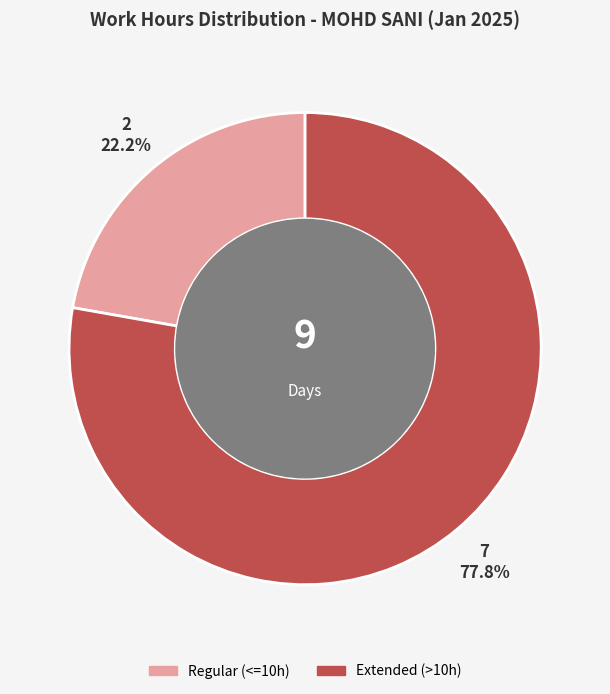

Approximately how many times larger is the value at Regular (<=10h) compared to Extended (>10h)?

0.3